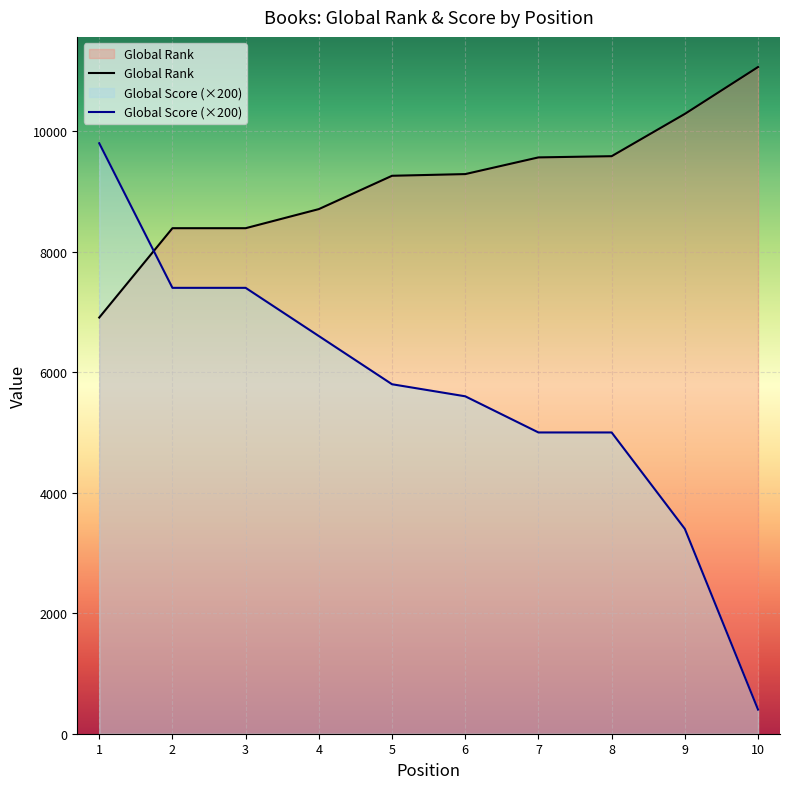

What are all the series names shown in the legend?

Global Rank, Global Score